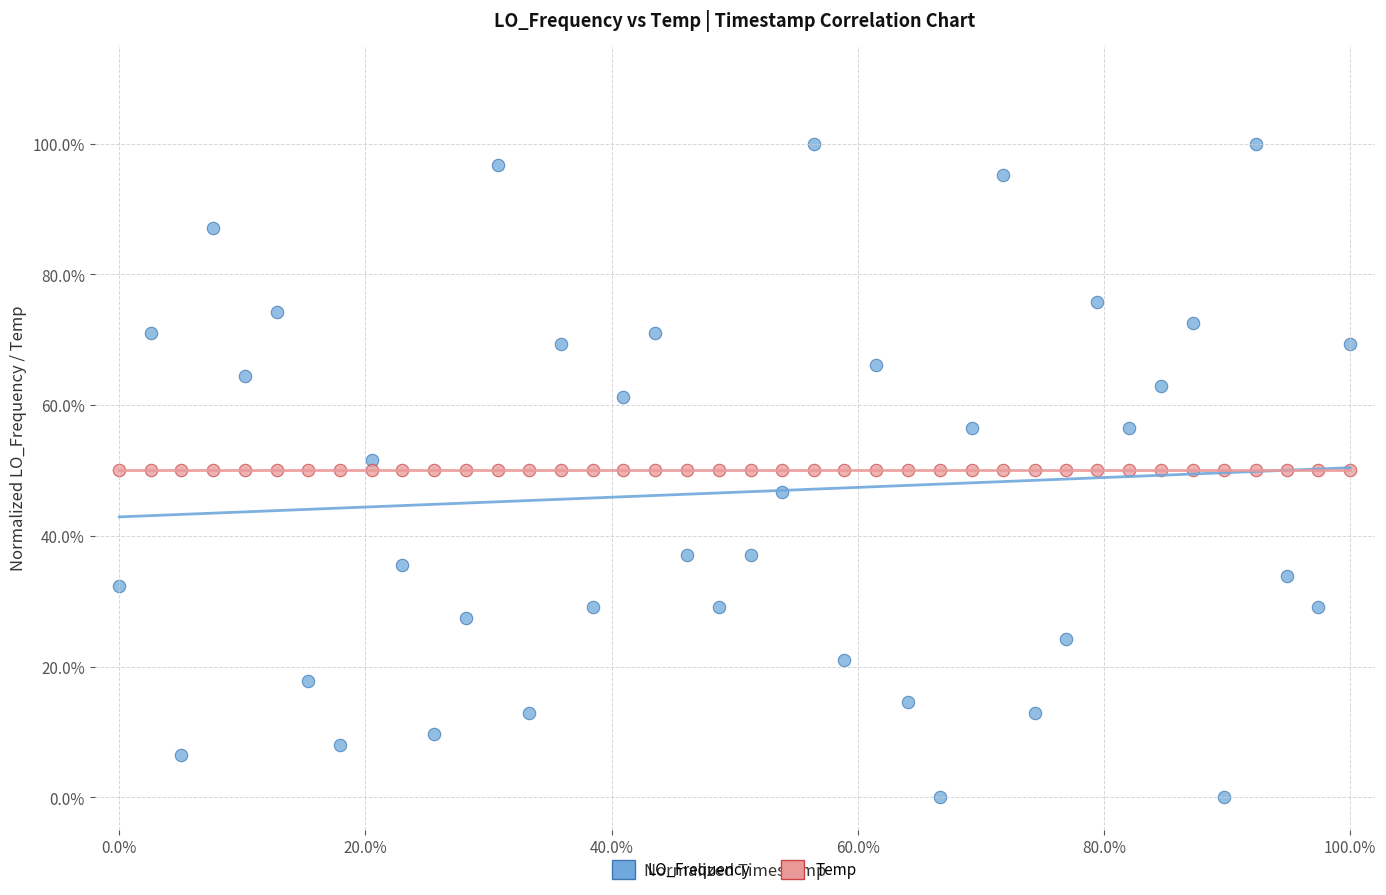

What are all the series names shown in the legend?

LO_Frequency, Temp